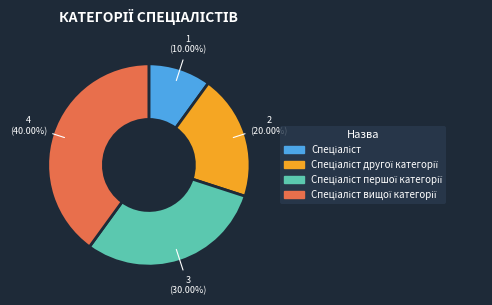

Is there a majority slice in this chart?

No